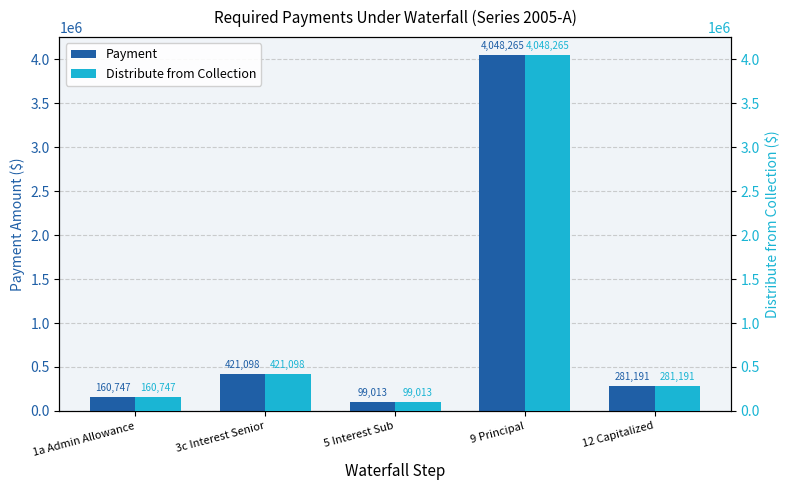

How many data points in Payment are less than 281190?

2